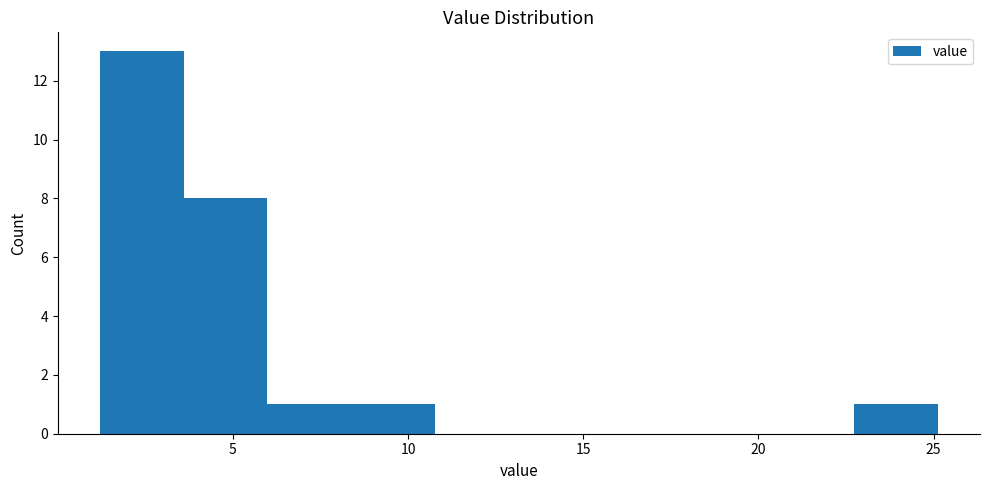

What is the height of the bar covering 3.5 to 6.0 on the x-axis? Neither the bar edges nor the heights are printed on the chart, so give them approximately, as read against the axes.

8